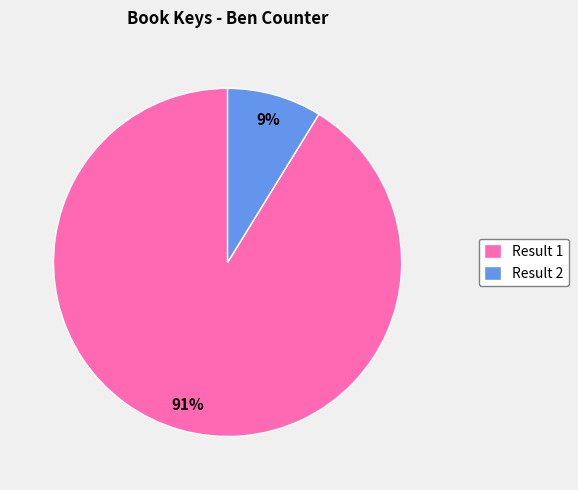

To the nearest percent, what is the combined percentage of Result 2 and Result 1?

100%